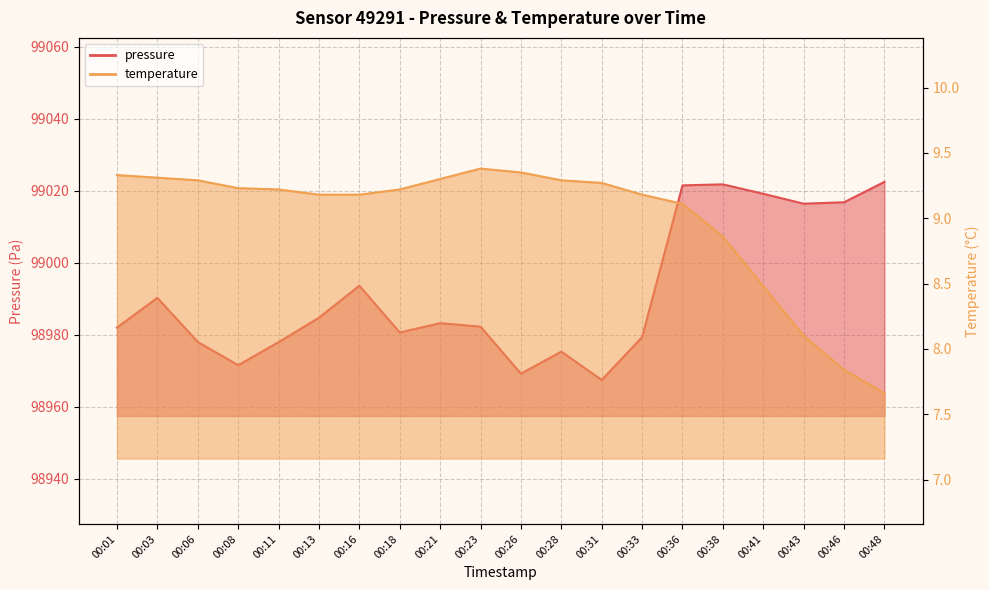

Rank the series at 00:41 from lowest to highest value.

temperature, pressure